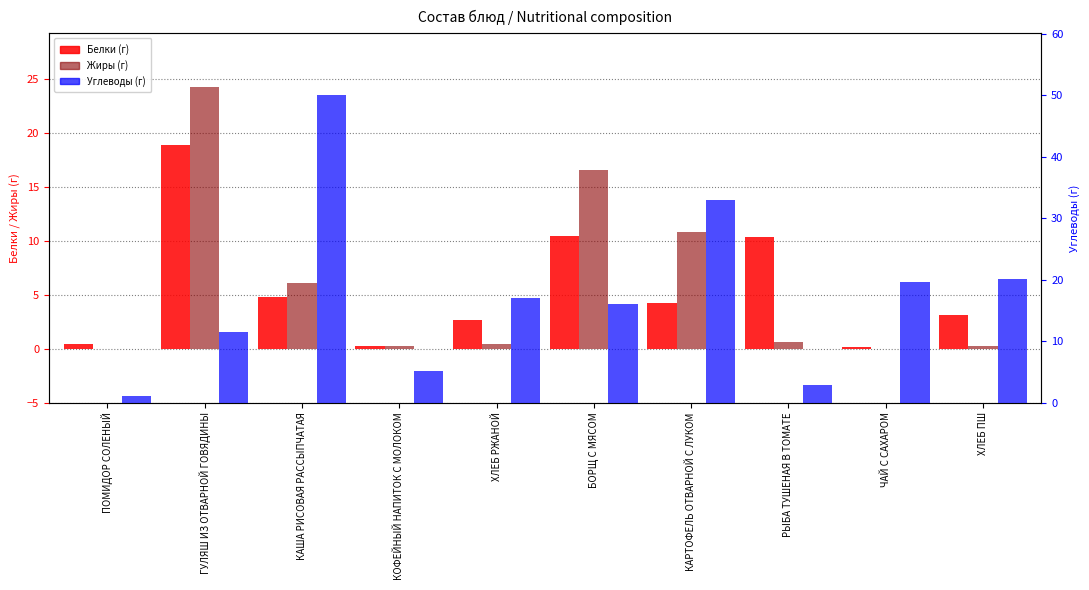

What value does the Жиры (г) series have at РЫБА ТУШЕНАЯ В ТОМАТЕ?

0.6